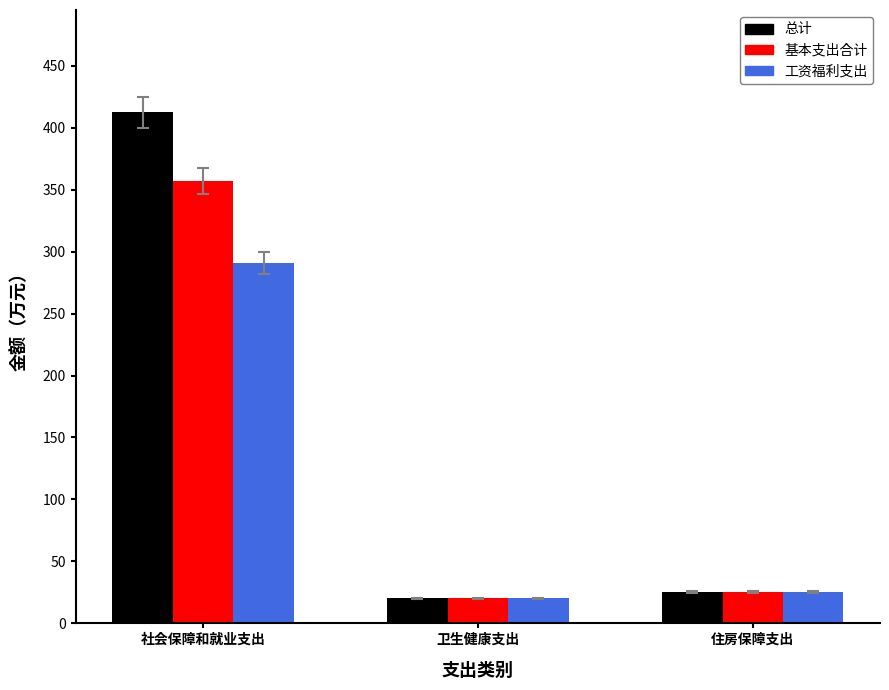

Are the bars grouped side by side (vs. stacked)?

Yes